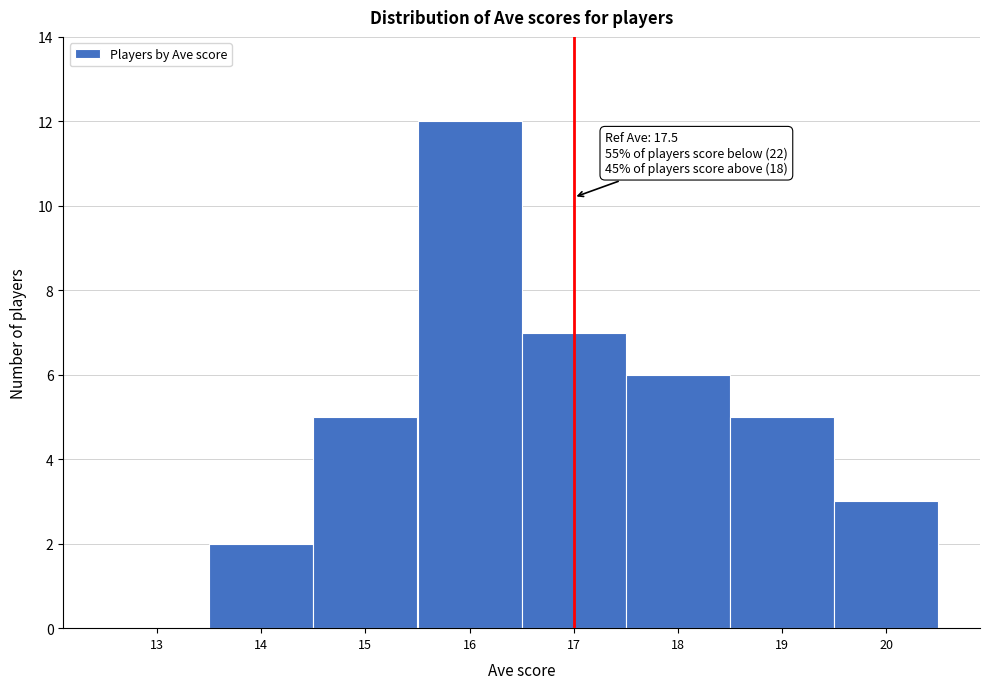

Reading left to right, transcribe all the data shown in this chart.

13=0	14=2	15=5	16=12	17=7	18=6	19=5	20=3